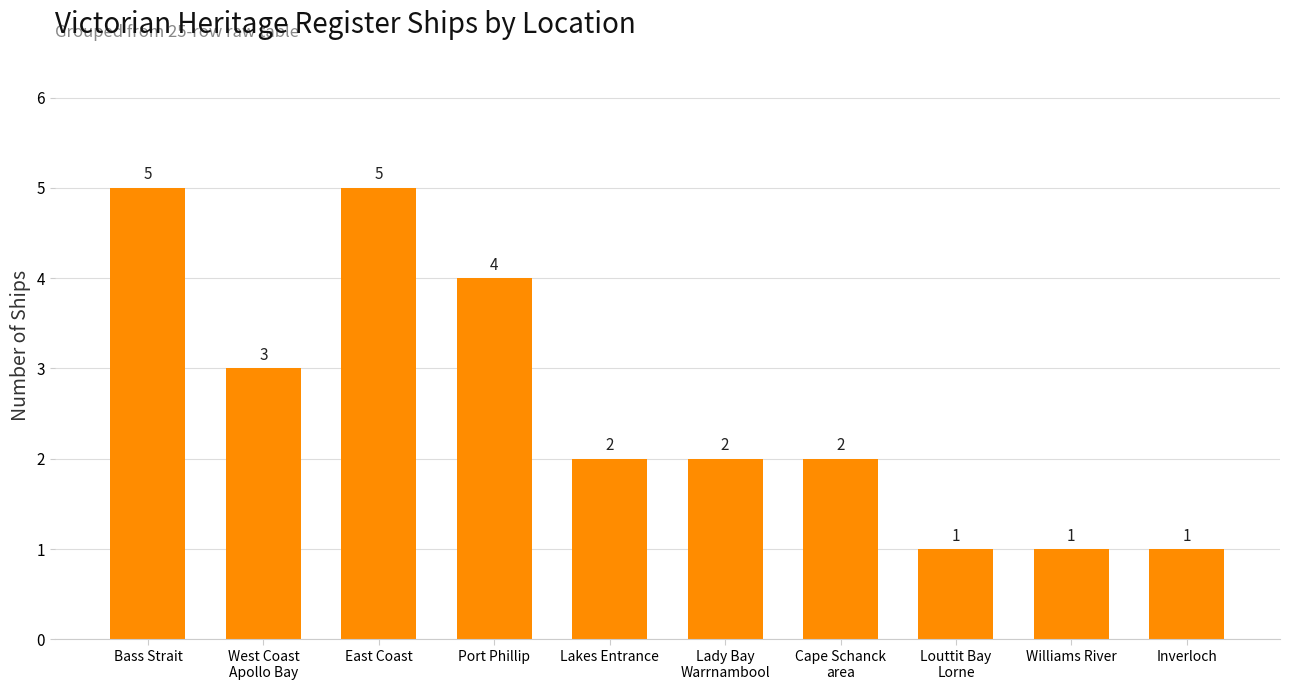

What is the average value?

3